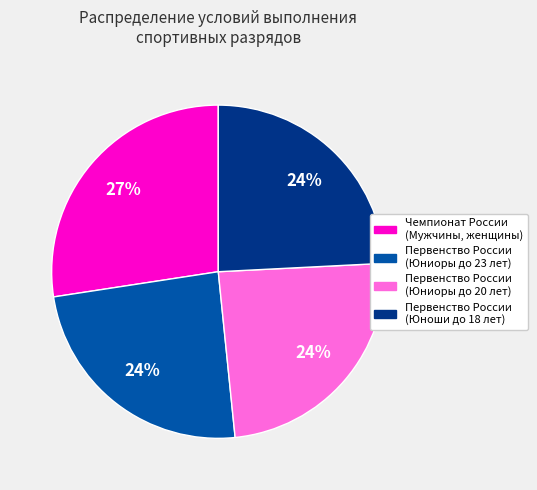

What is the ratio of the value at Первенство России (Юниоры до 23 лет) to the value at Первенство России (Юниоры до 20 лет)?

1.0